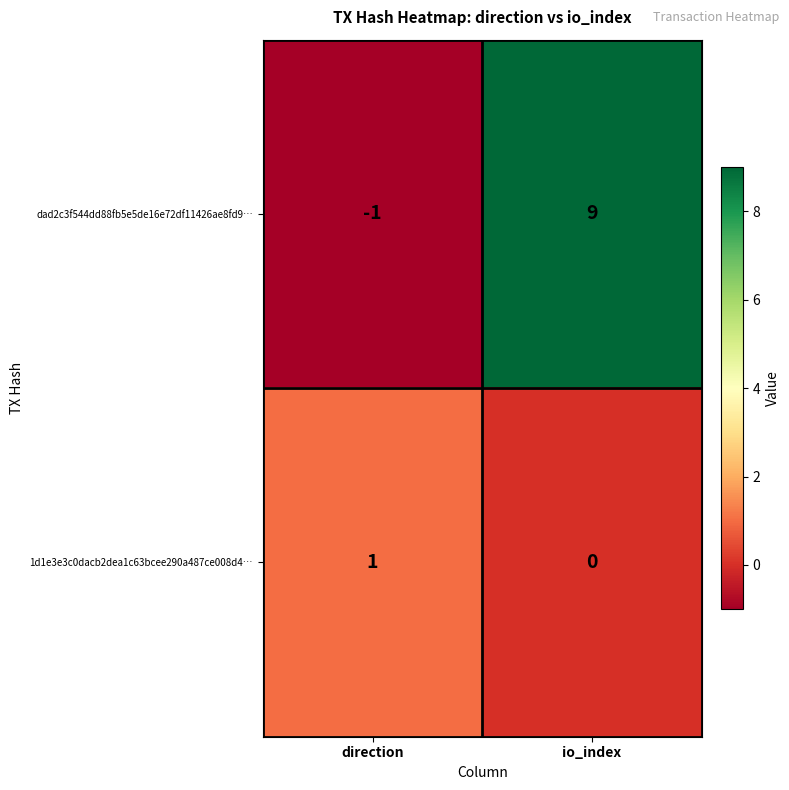

The value of 1d1e3e3c0dacb2dea1c63bcee290a487ce008d4… at direction is 1. True or false?

True